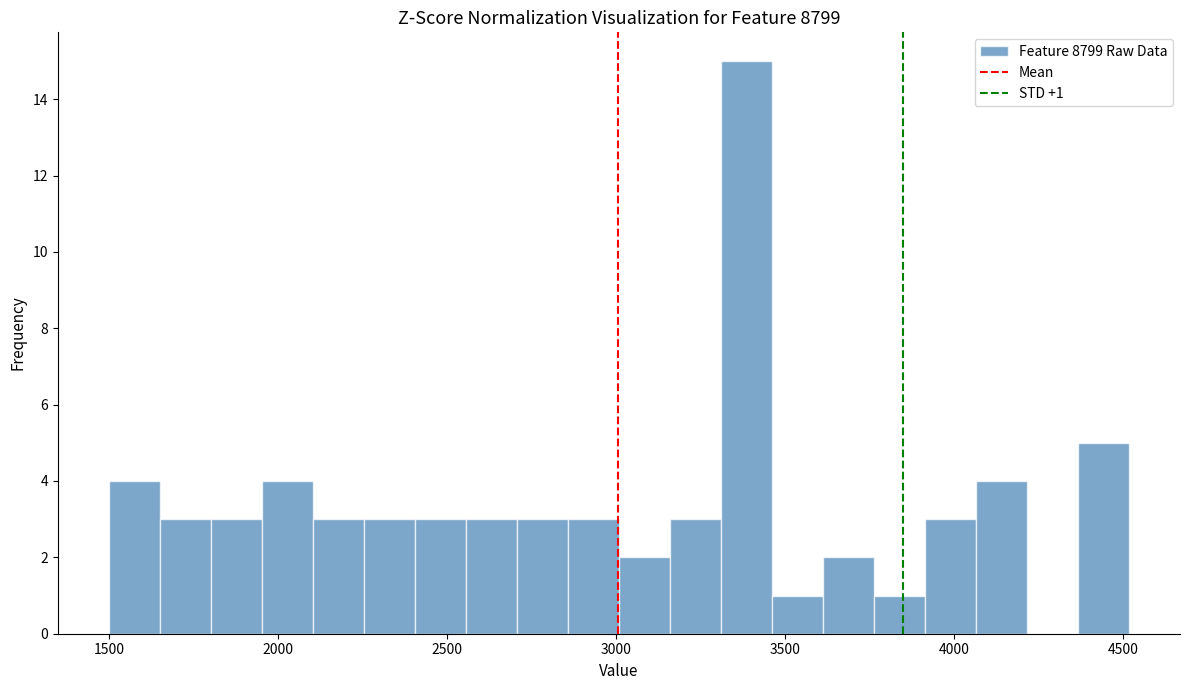

Around what value on the x-axis is the tallest bar? Give the approximate position of its centre, as read against the axis.

3400